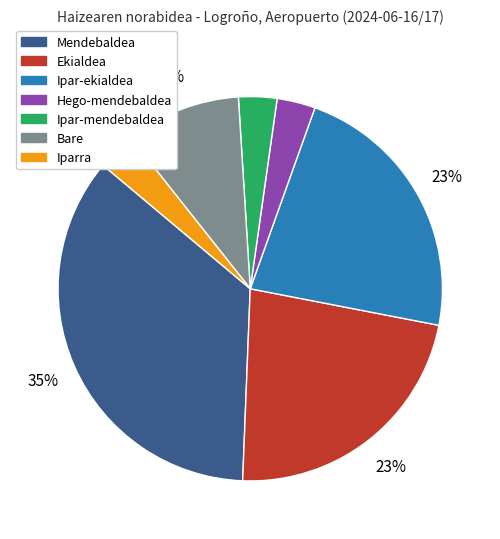

True or false: Ipar-mendebaldea accounts for 3% of the total.

True